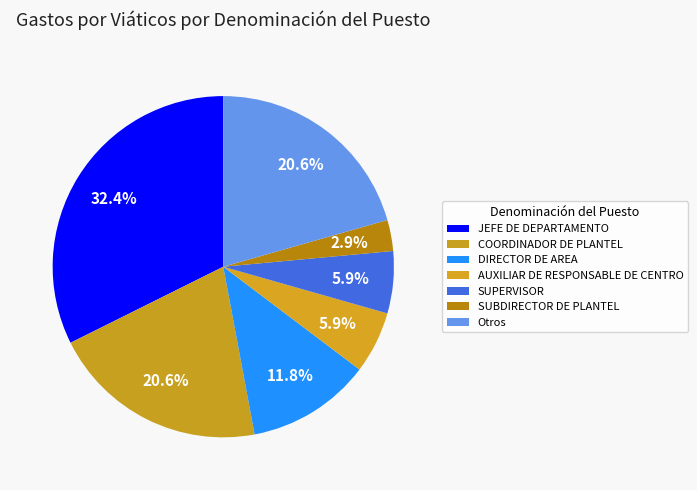

How many slices are in this pie chart?

7